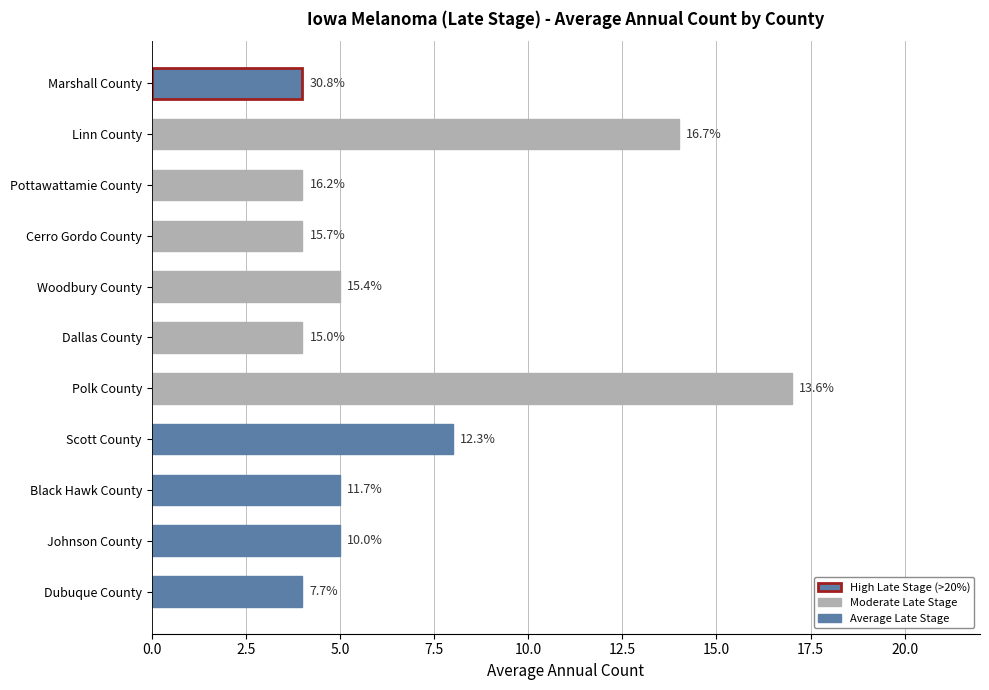

How many bars are there in total?

11